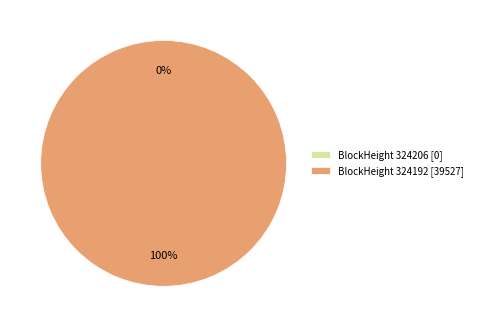

What is the change in value from 324206 to 324192?

+39527